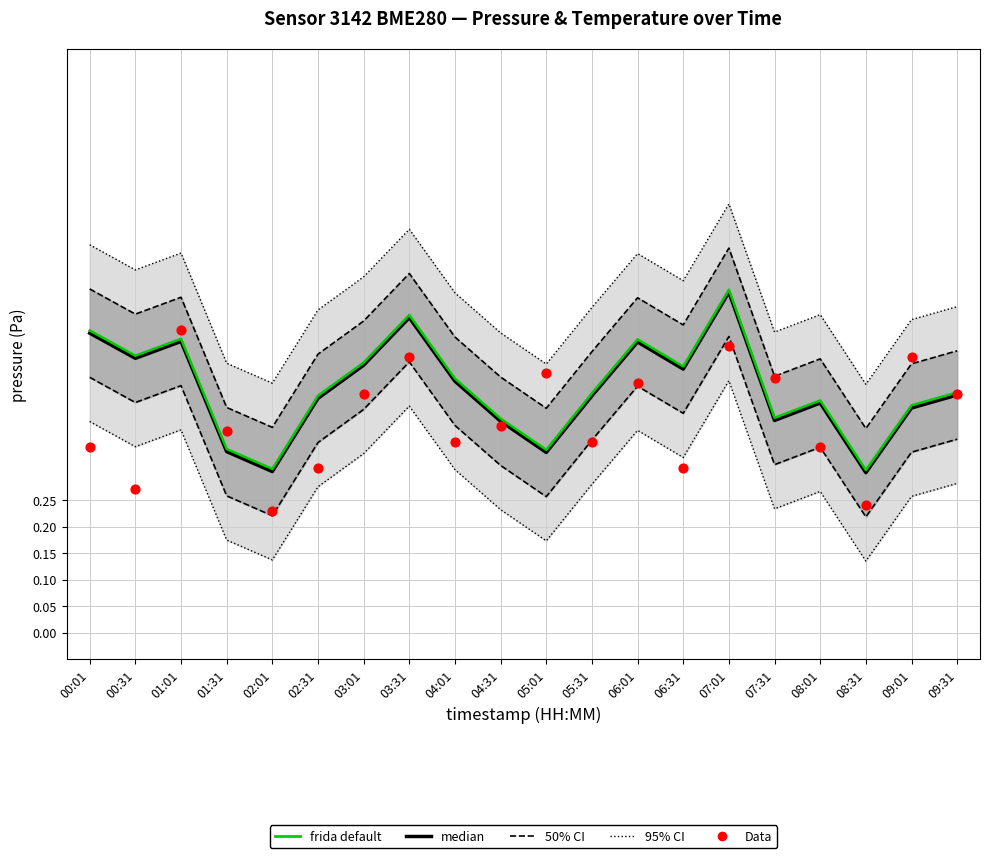

Is the value of median at 09:01 greater than the value of 50% CI boundary at 09:01?

No